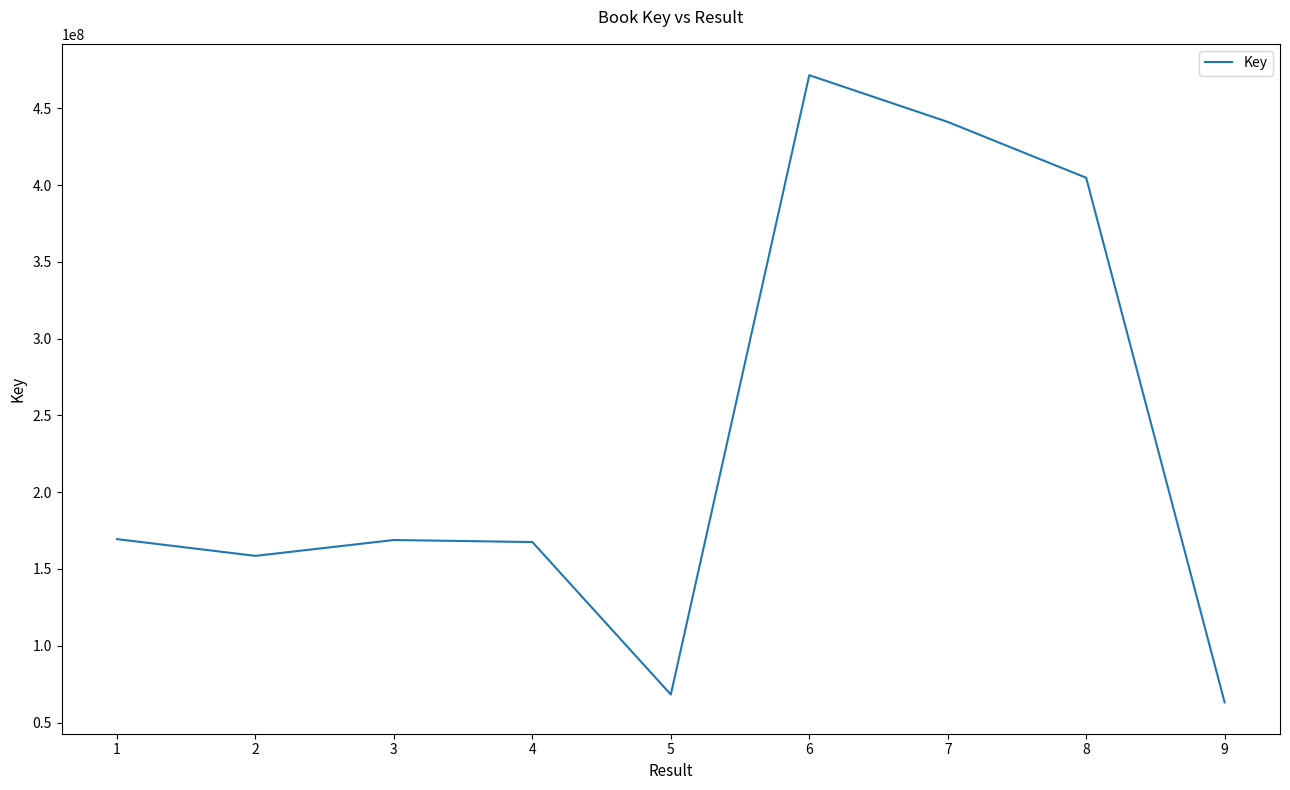

The value at 1 is 235352381. True or false?

False